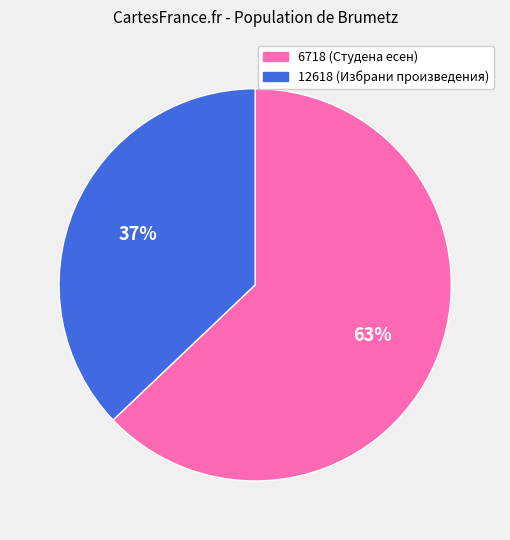

Count the number of slices in the pie.

2